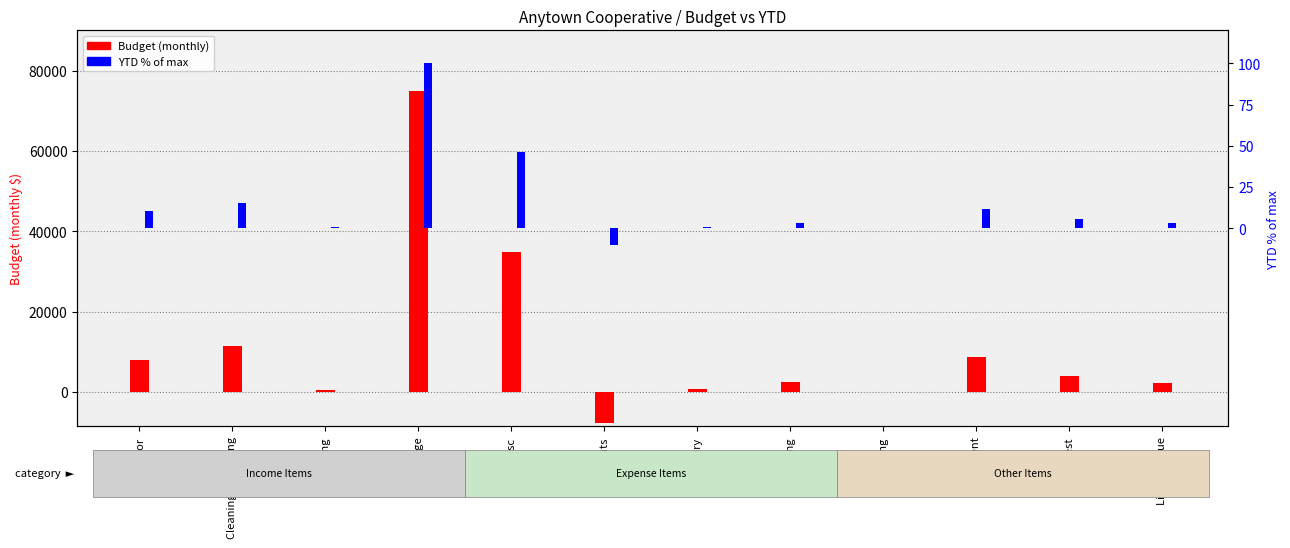

What is the lowest value of the YTD % of max series?

-10.3